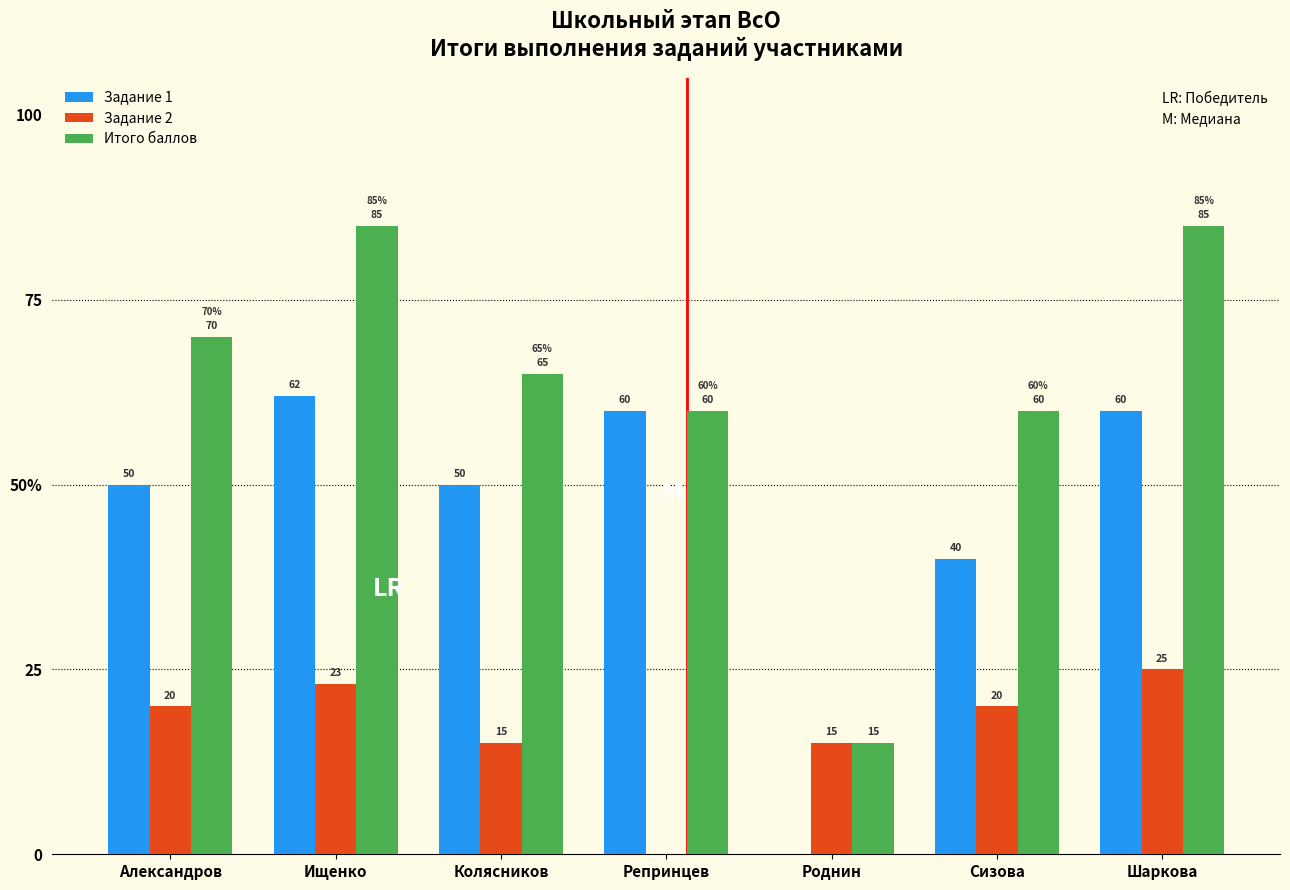

Are the bars grouped side by side (vs. stacked)?

Yes